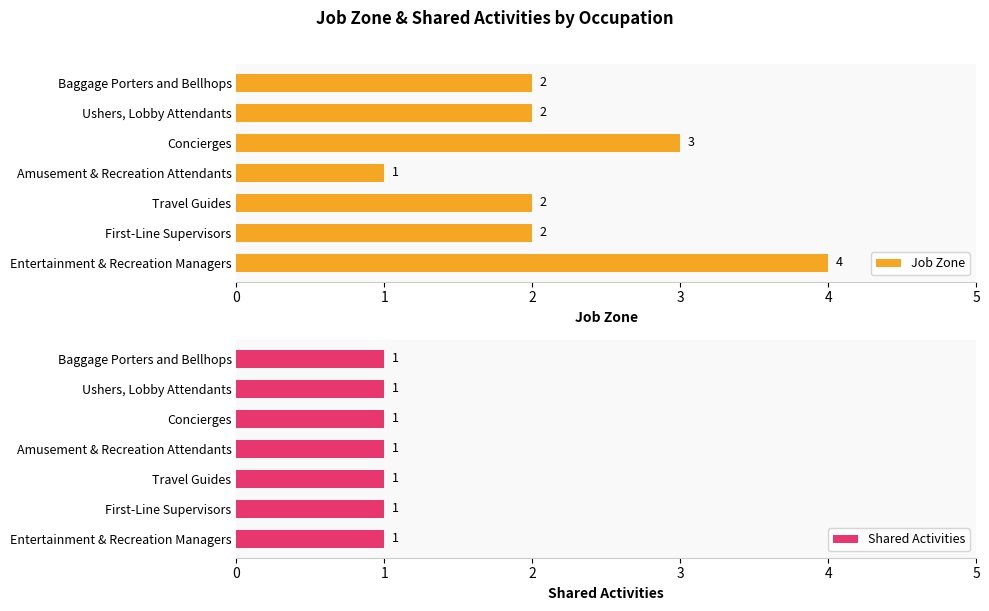

How many Job Zone values are between 2 and 3?

5